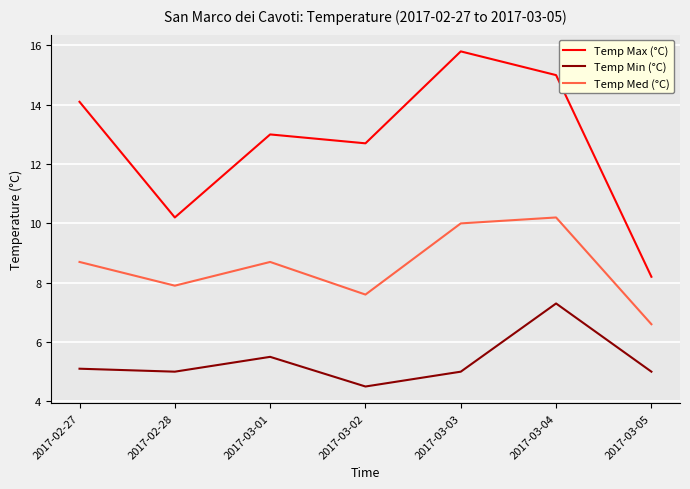

List the series in order of their overall mean, highest first.

Temp Max (°C), Temp Med (°C), Temp Min (°C)